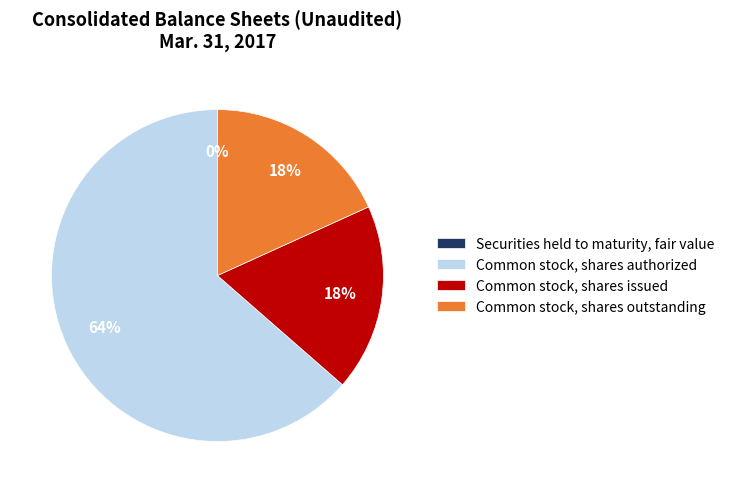

Is the sum of Common stock, shares issued and Common stock, shares outstanding greater than half?

No